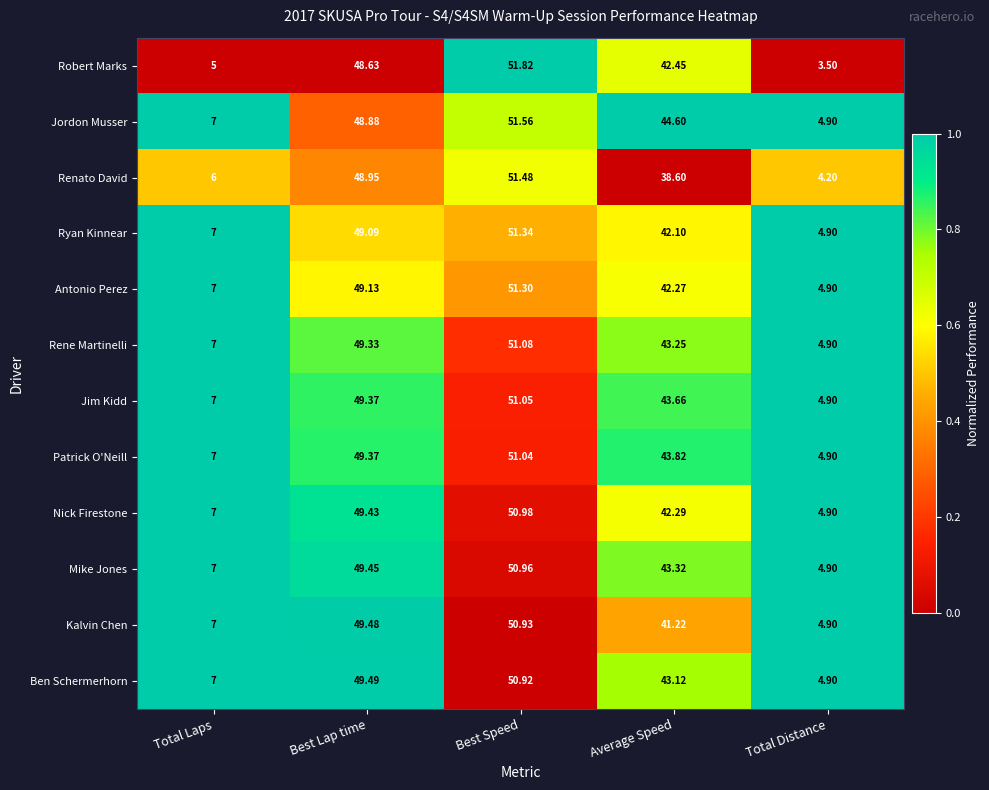

Rank the series by their maximum value, from highest to lowest.

Robert Marks, Jordon Musser, Renato David, Ryan Kinnear, Antonio Perez, Rene Martinelli, Jim Kidd, Patrick O'Neill, Nick Firestone, Mike Jones, Kalvin Chen, Ben Schermerhorn